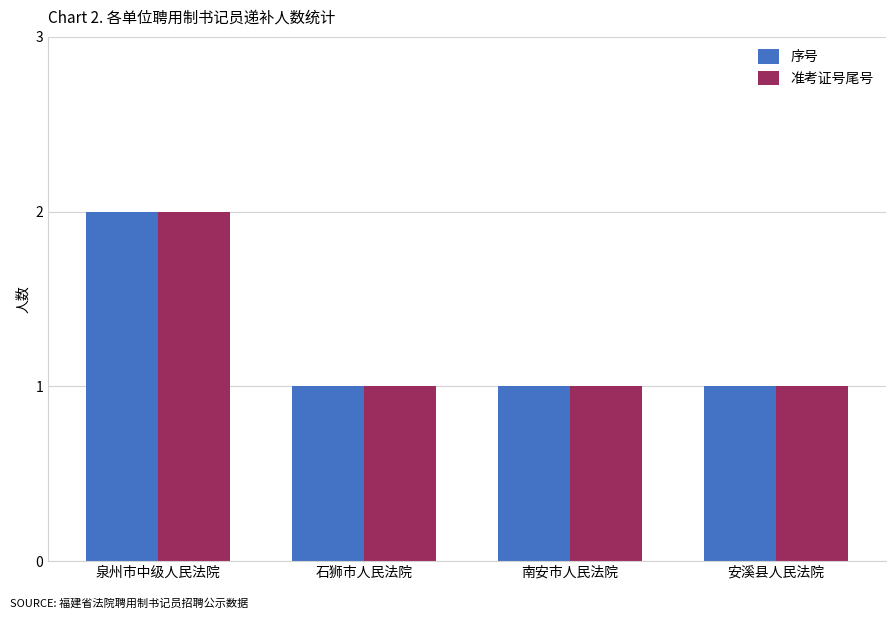

At which category is the sum across all series the highest?

泉州市中级人民法院